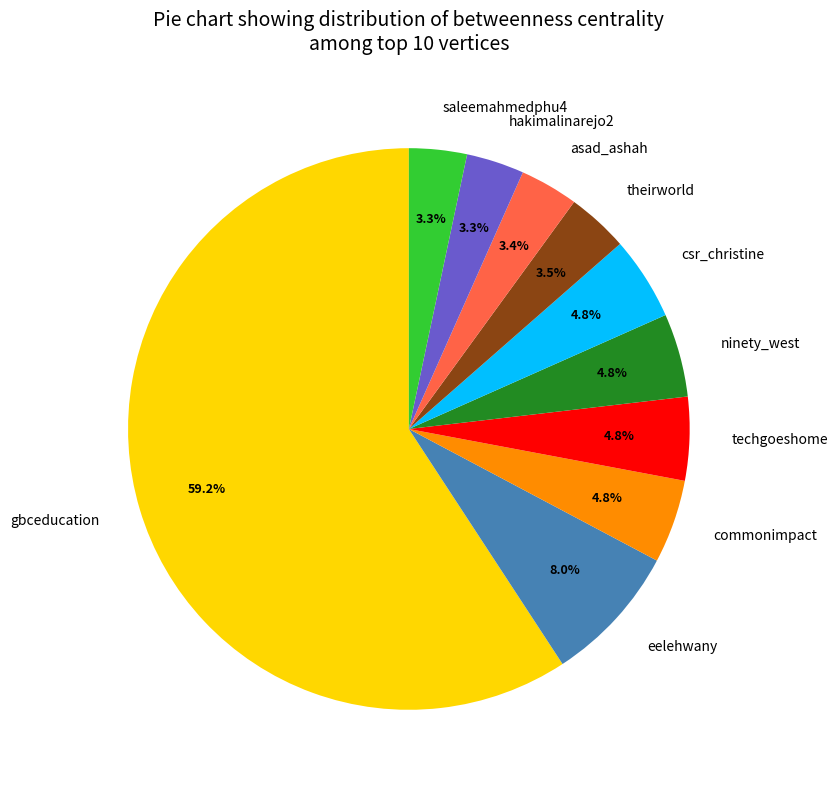

To the nearest percent, what is the combined percentage of commonimpact and saleemahmedphu4?

8%